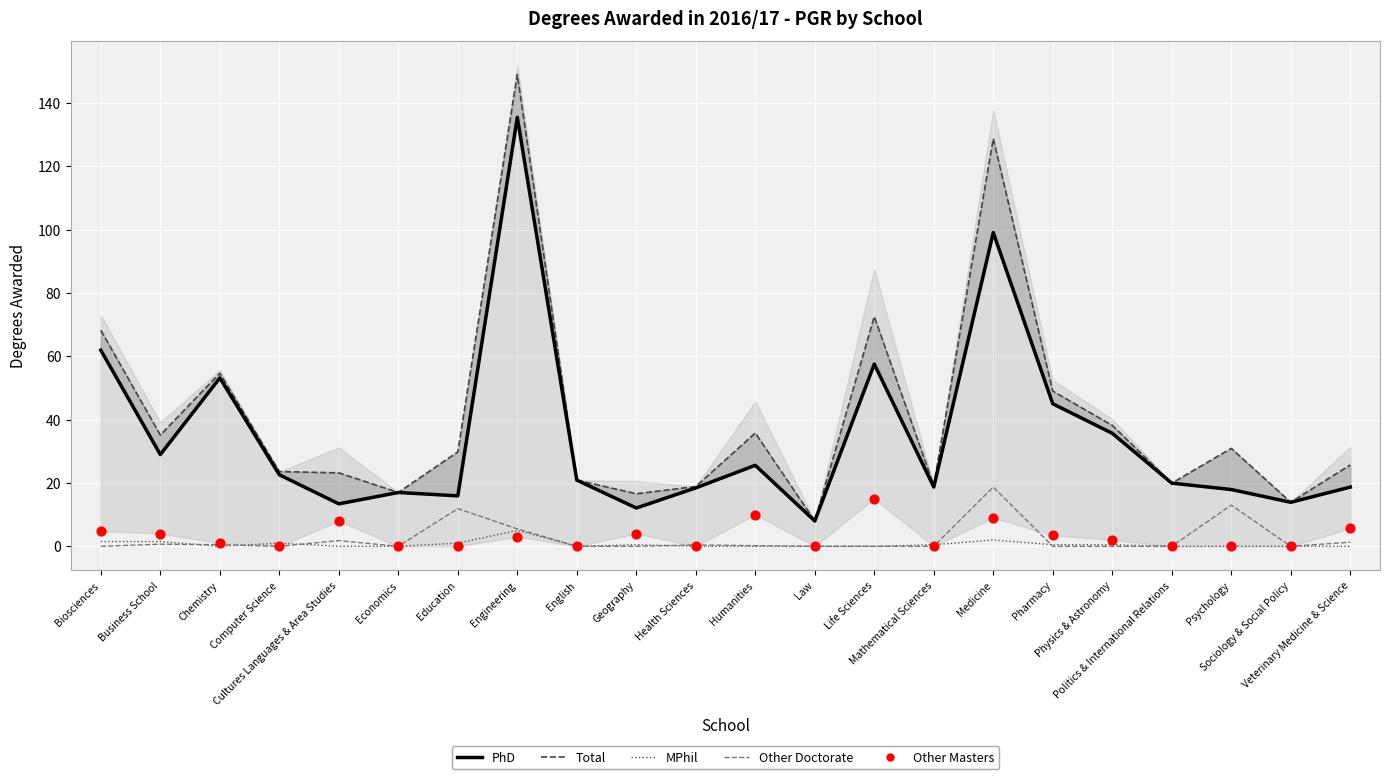

Which series has the widest spread of Y values?

Total